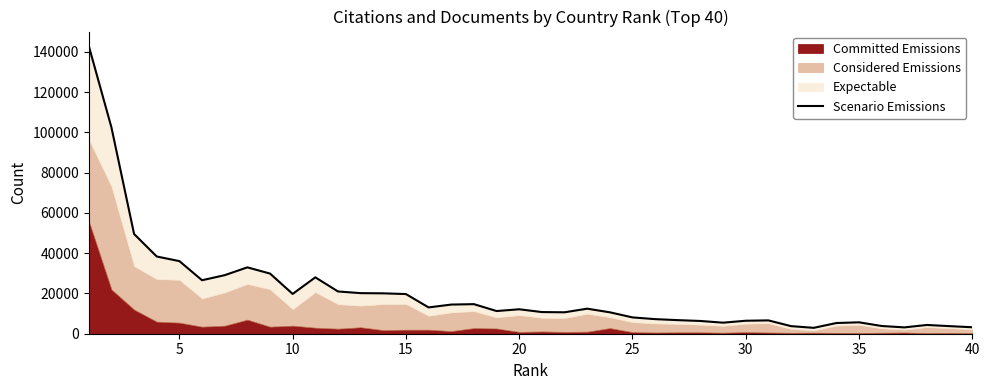

What is the minimum value shown in the chart?

2927